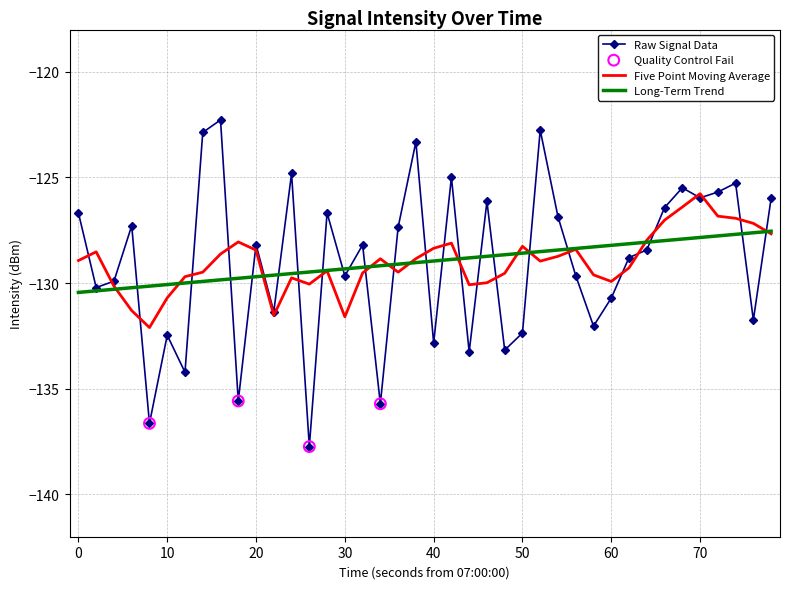

Which series has the widest spread of values?

Raw Signal Data